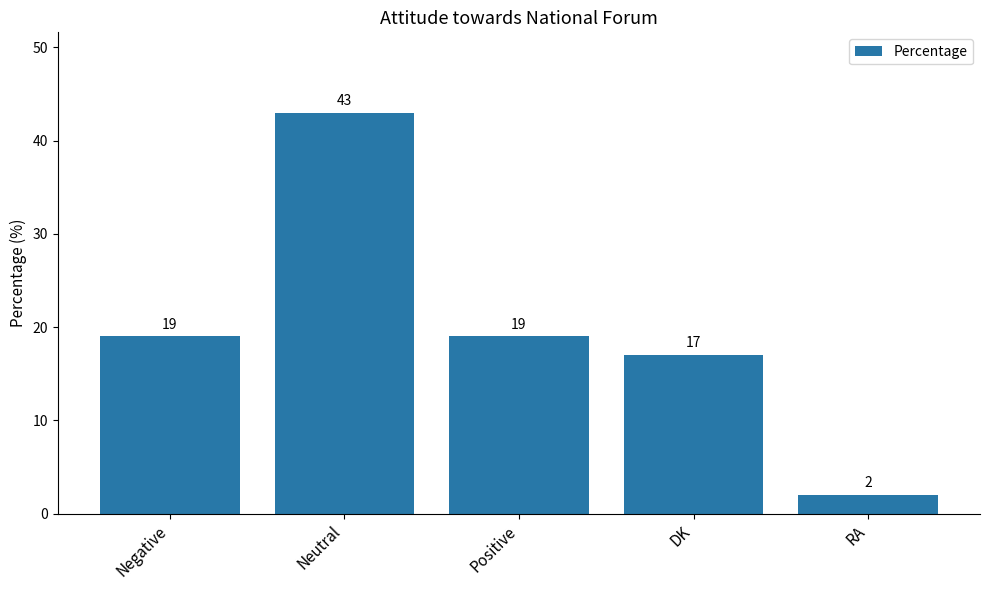

How many series are shown in this chart?

1